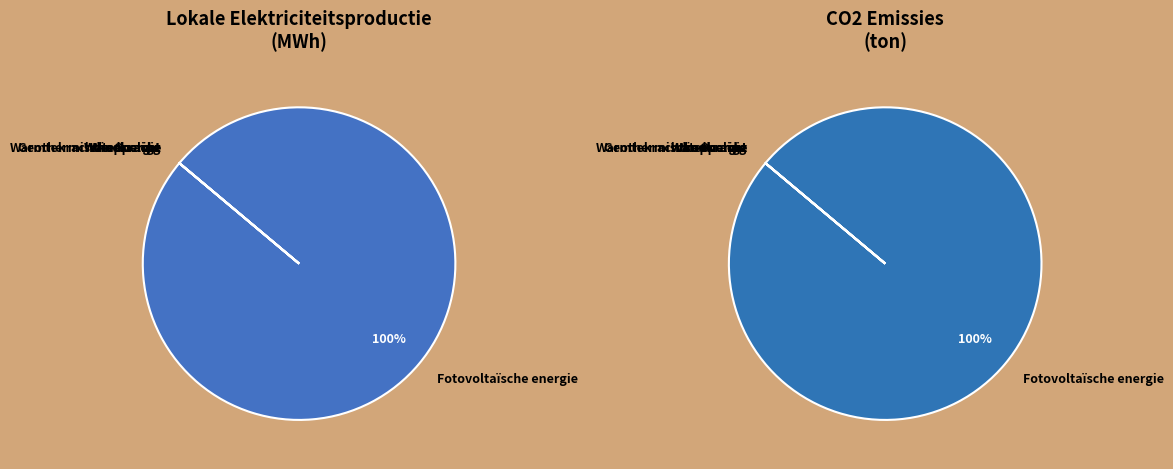

Rank the categories by value from highest to lowest.

Fotovoltaïsche energie, Windkracht, Waterkracht, Geothermische energie, Warmtekrachtkoppeling, Overige